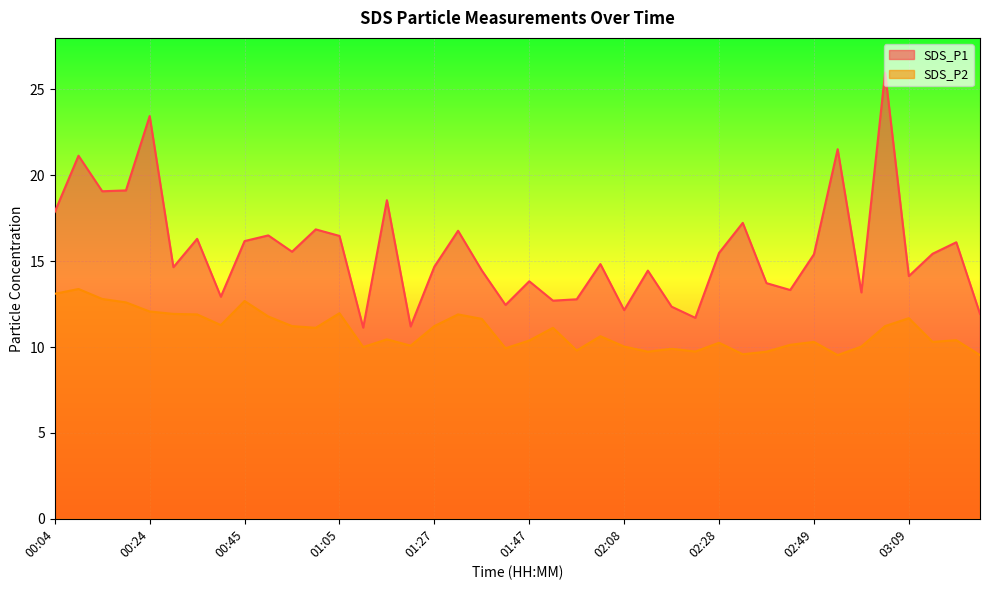

Which category has the lowest value in the SDS_P1 series?

01:10